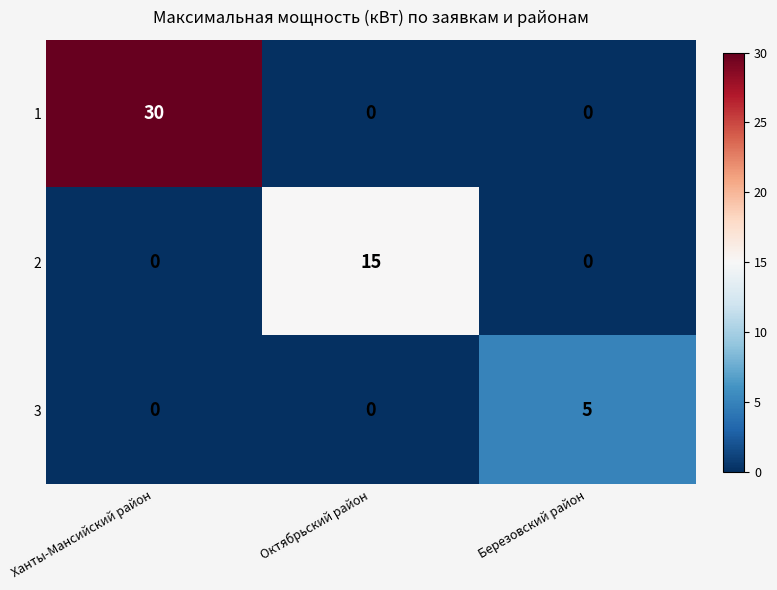

List the series in order of their peak value, highest first.

1, 2, 3